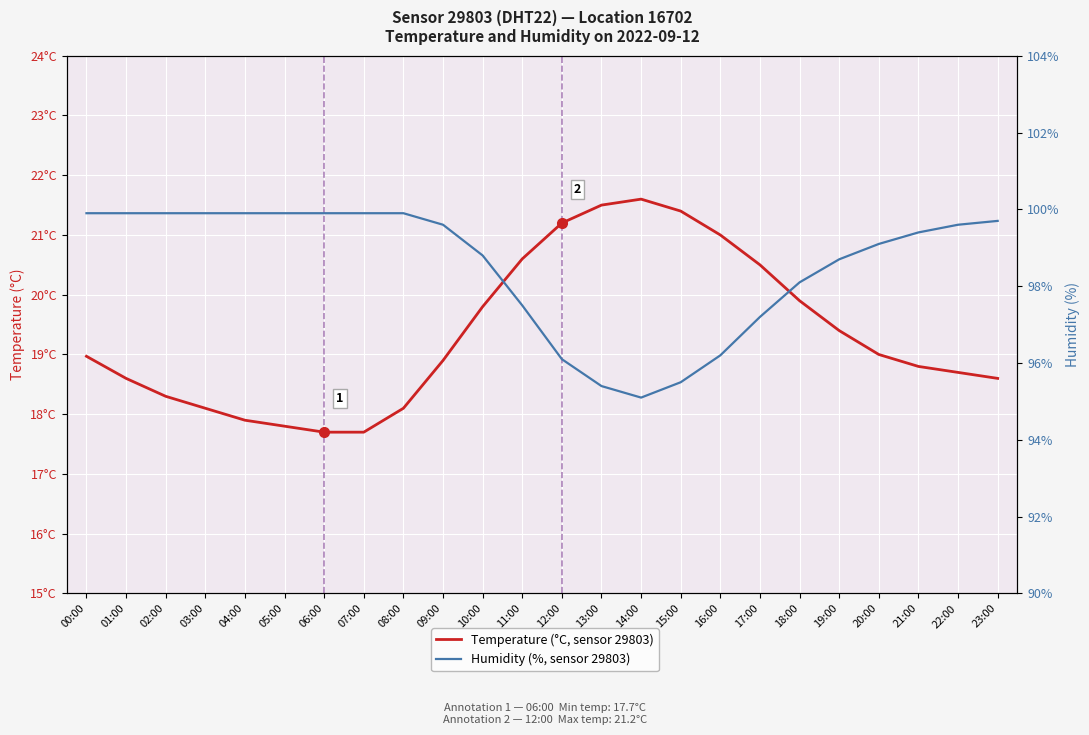

How many distinct data groups are displayed?

2